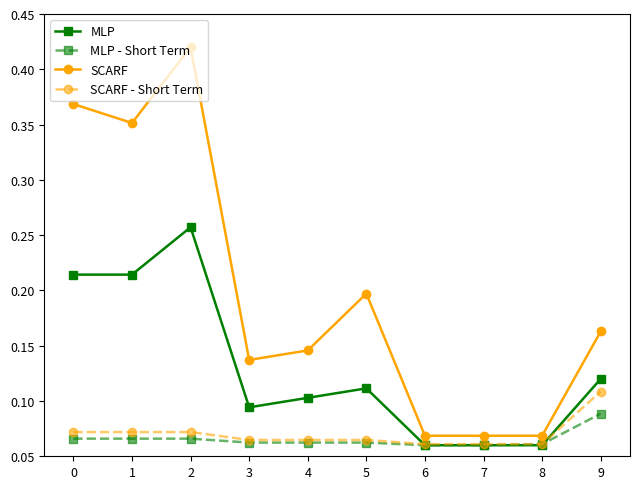

What is the total value across all series at 2?

0.8